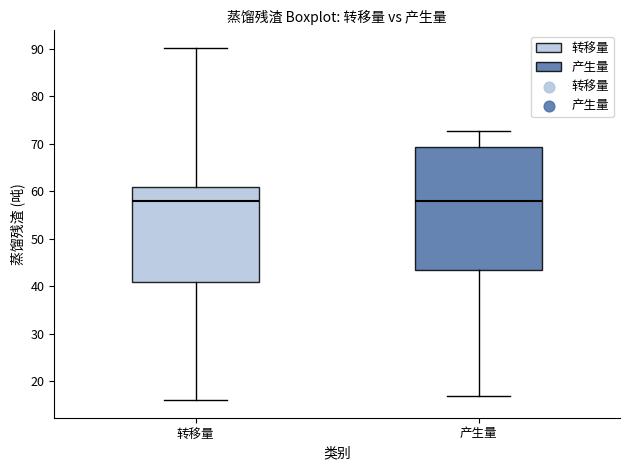

Reading left to right, read every box against the y-axis: the position of its median line, the range the box covers, and the ends of its whiskers. The values are not printed on the chart, so give them approximately, as read against the axis.

转移量: median 58, box 41 to 61, whiskers 16 to 90
产生量: median 58, box 43 to 69, whiskers 17 to 73